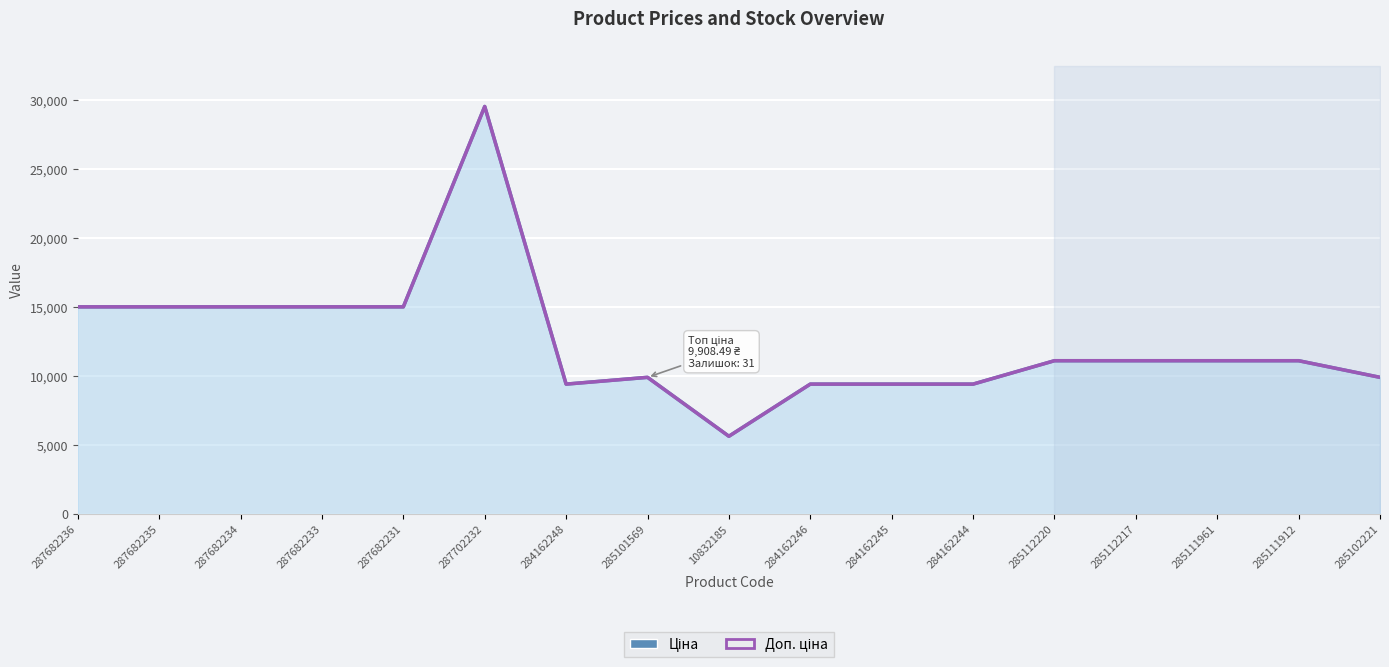

What is the highest value of the Ціна series?

29548.9